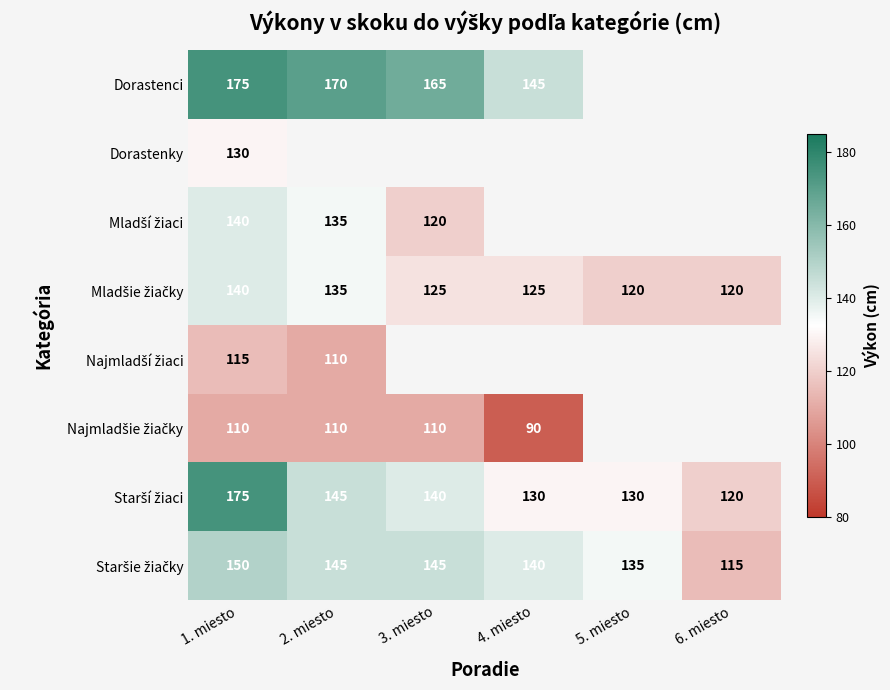

Is it true that Dorastenci equals 67 at 2. miesto?

False